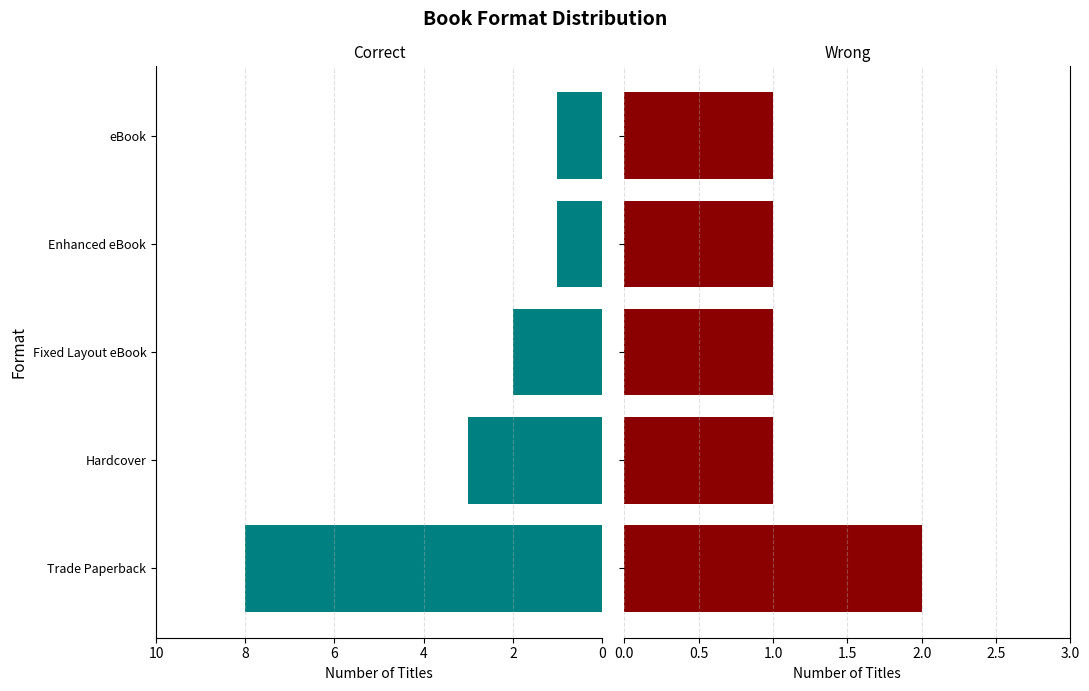

How many Wrong values are between 1 and 2?

5